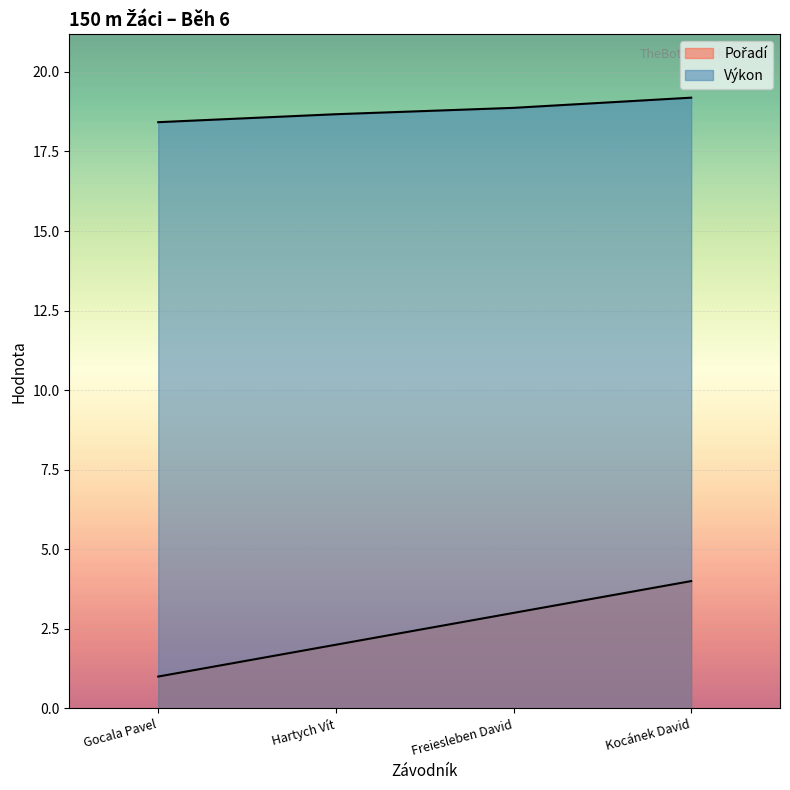

True or false: Pořadí has a value of 1.3 at Hartych Vít.

False